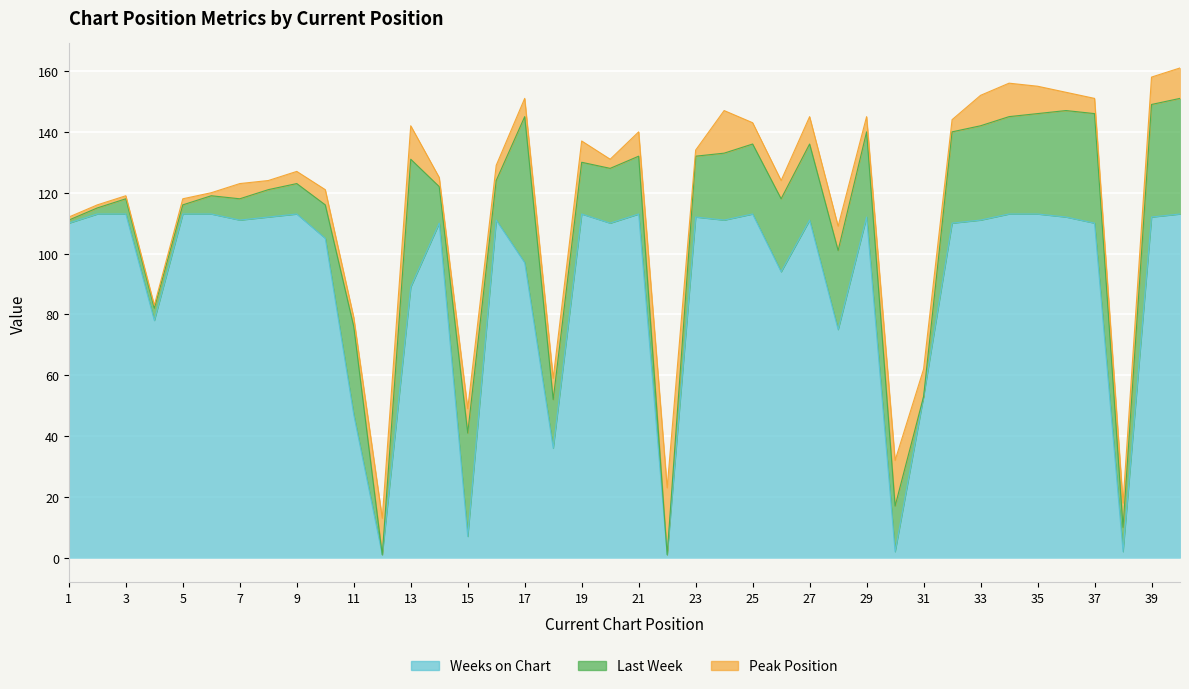

Reading left to right, extract all data points from this chart.

Peak Position: 1=1	2=1	3=1	4=1	5=2	6=1	7=5	8=3	9=4	10=5	11=3	12=12	13=11	14=3	15=8	16=5	17=6	18=7	19=7	20=3	21=8	22=22	23=2	24=14	25=7	26=6	27=9	28=8	29=5	30=15	31=9	32=4	33=10	34=11	35=9	36=6	37=5	38=8	39=9	40=10
Last Week: 1=1	2=2	3=5	4=4	5=3	6=6	7=7	8=9	9=10	10=11	11=29	12=0	13=42	14=12	15=34	16=13	17=48	18=16	19=17	20=18	21=19	22=0	23=20	24=22	25=23	26=24	27=25	28=26	29=28	30=15	31=0	32=30	33=31	34=32	35=33	36=35	37=36	38=8	39=37	40=38
Weeks on Chart: 1=110	2=113	3=113	4=78	5=113	6=113	7=111	8=112	9=113	10=105	11=47	12=1	13=89	14=110	15=7	16=111	17=97	18=36	19=113	20=110	21=113	22=1	23=112	24=111	25=113	26=94	27=111	28=75	29=112	30=2	31=53	32=110	33=111	34=113	35=113	36=112	37=110	38=2	39=112	40=113